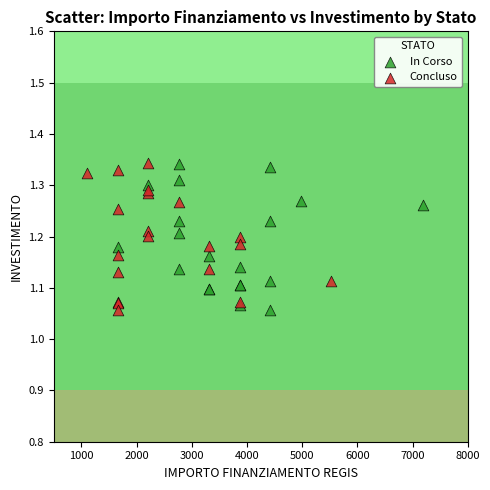

What are all the series names shown in the legend?

In Corso, Concluso